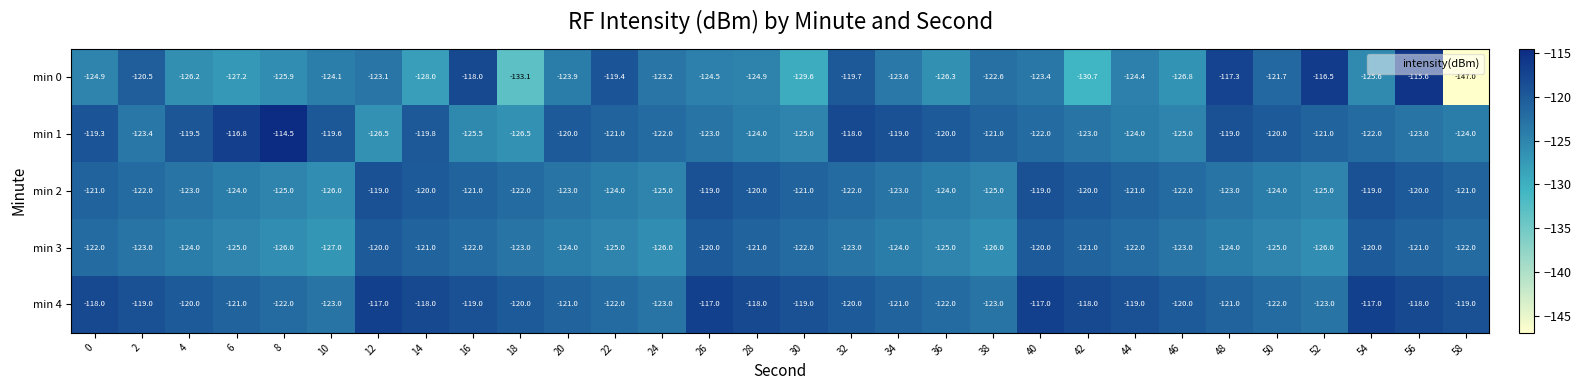

What is the difference between the min 3 values at 52 and 20?

2.0